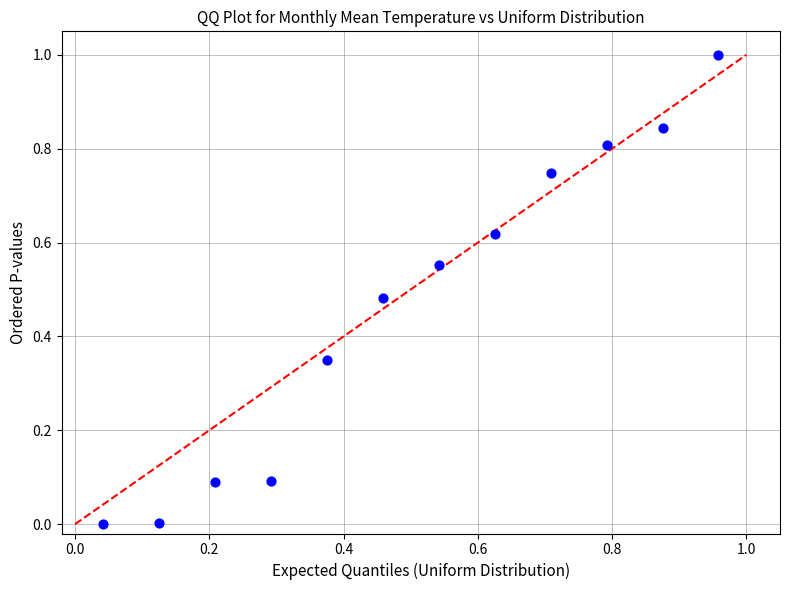

What is the range of X values (max minus min)?

0.9